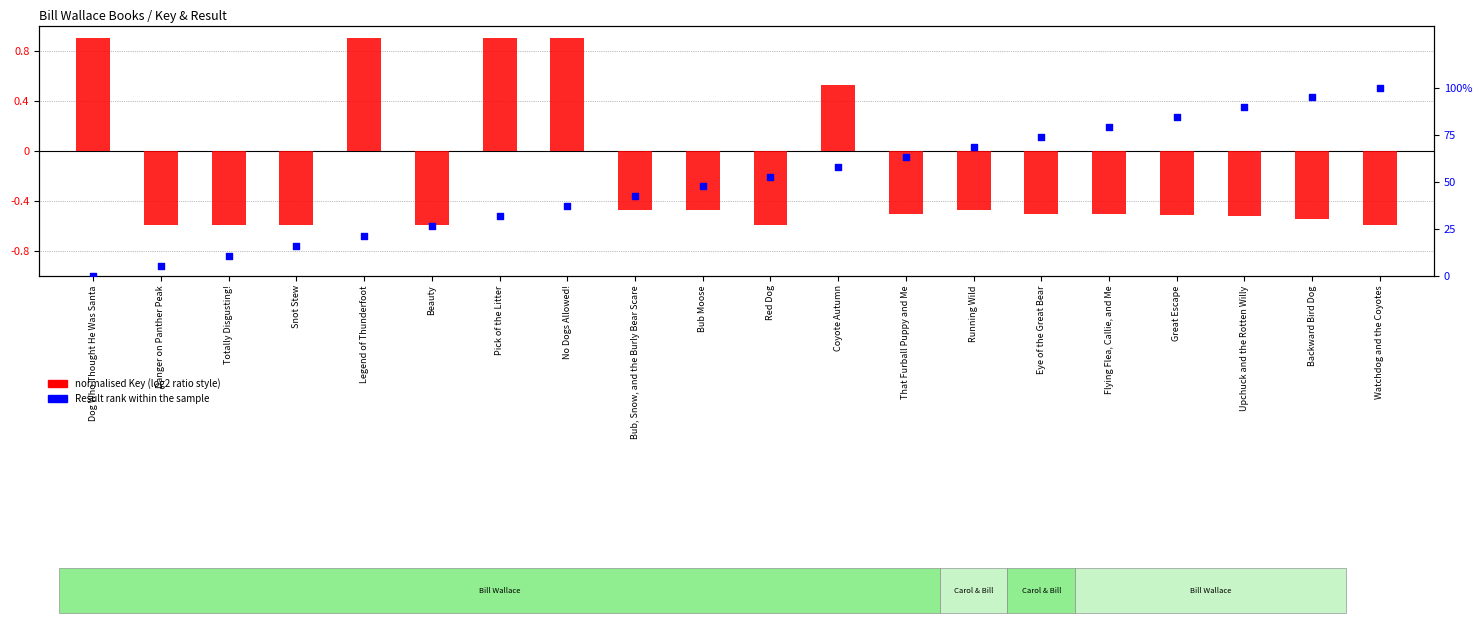

Which series contains the highest Y value?

percentile rank within sample